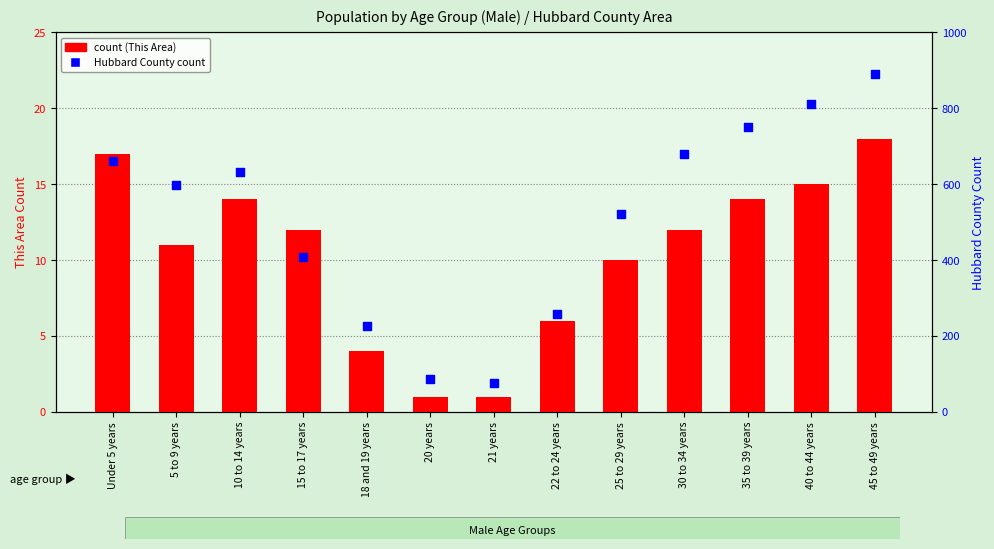

At which category is the sum across all series the highest?

45 to 49 years